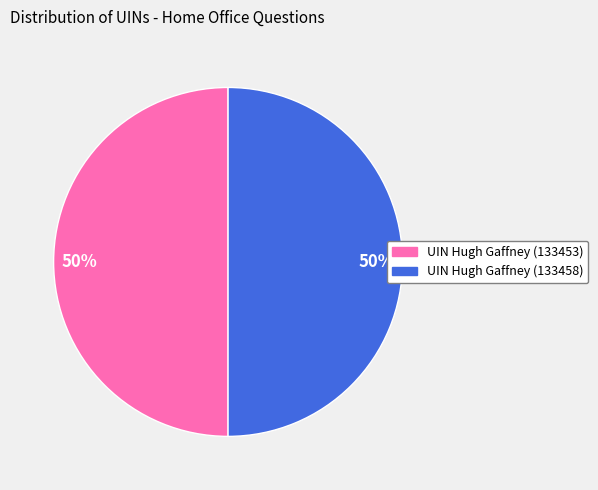

To the nearest percent, what is the average slice percentage?

50%